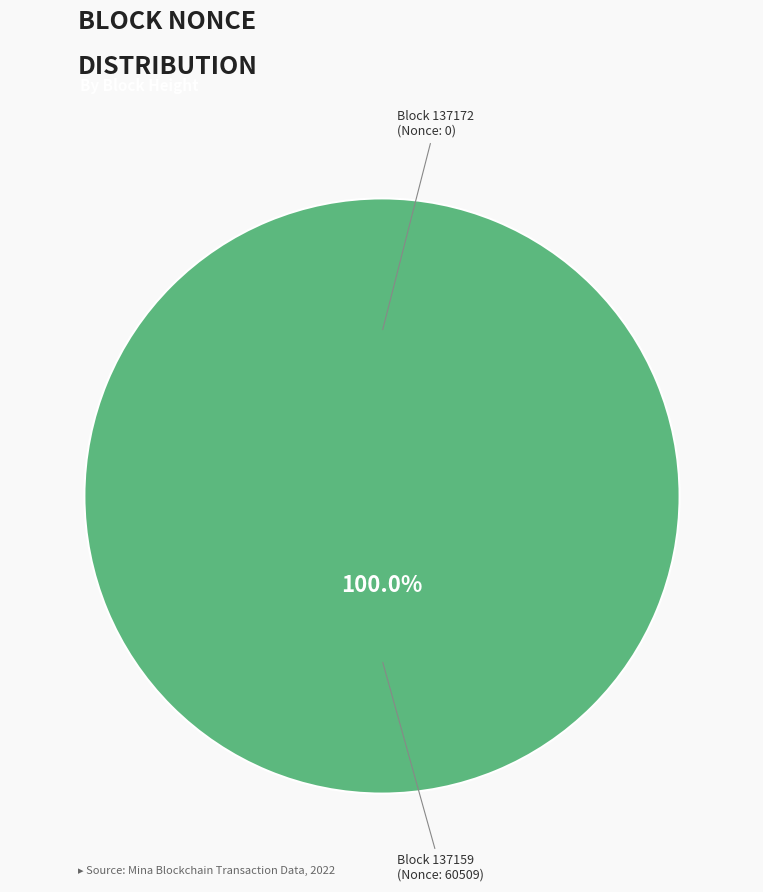

Count the number of slices in the pie.

2